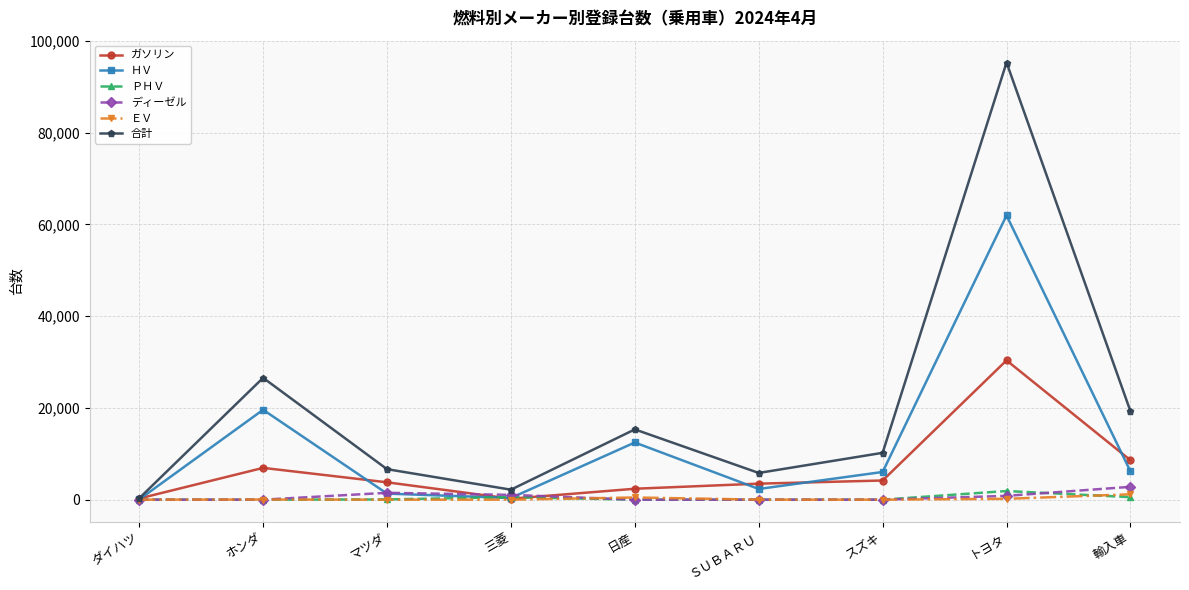

Is this an area chart (filled region under the line)?

No